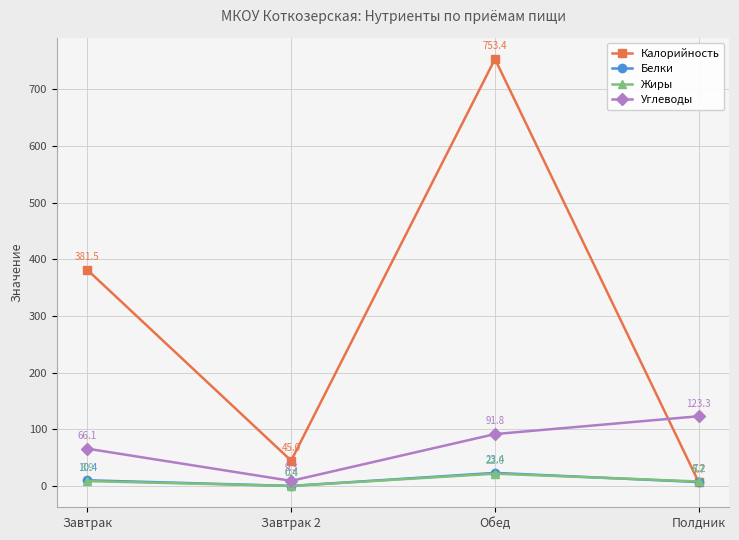

What is the difference between the Жиры values at Полдник and Обед?

13.8